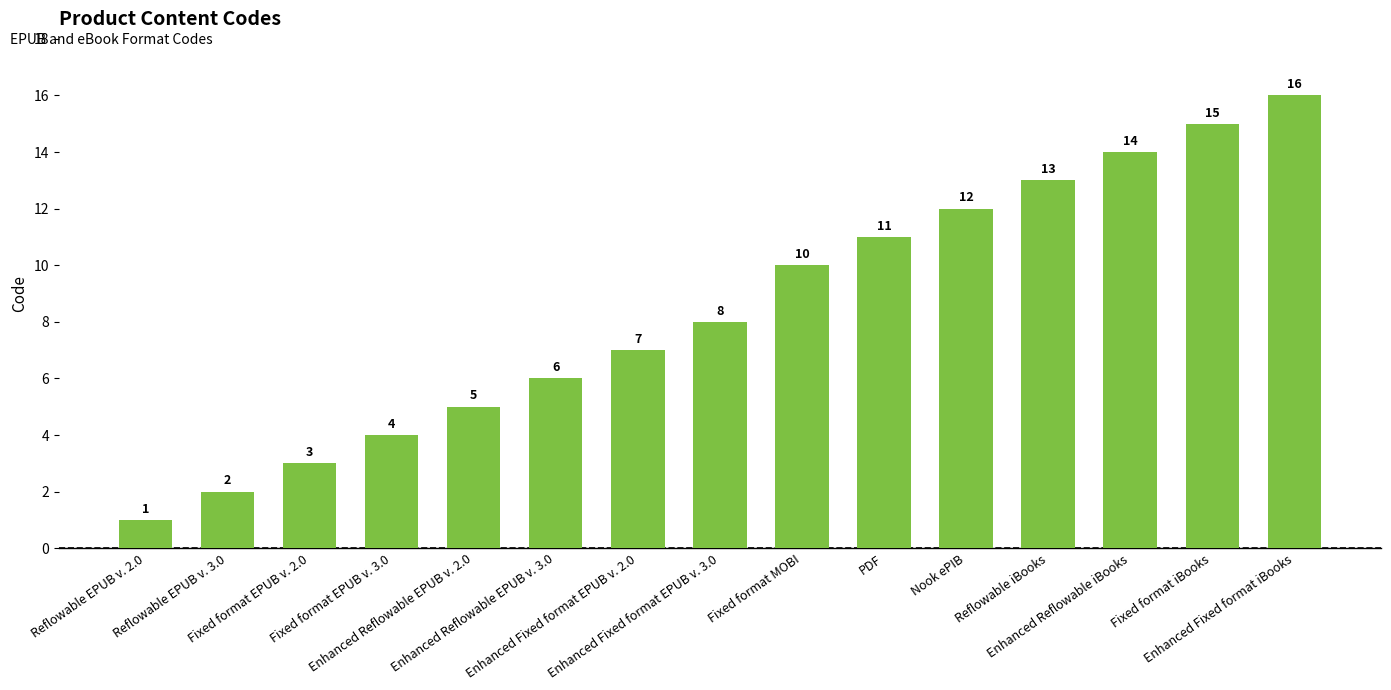

Reading right to left, list all the values displayed in this chart.

Enhanced Fixed format iBooks=16	Fixed format iBooks=15	Enhanced Reflowable iBooks=14	Reflowable iBooks=13	Nook ePIB=12	PDF=11	Fixed format MOBI=10	Enhanced Fixed format EPUB v. 3.0=8	Enhanced Fixed format EPUB v. 2.0=7	Enhanced Reflowable EPUB v. 3.0=6	Enhanced Reflowable EPUB v. 2.0=5	Fixed format EPUB v. 3.0=4	Fixed format EPUB v. 2.0=3	Reflowable EPUB v. 3.0=2	Reflowable EPUB v. 2.0=1